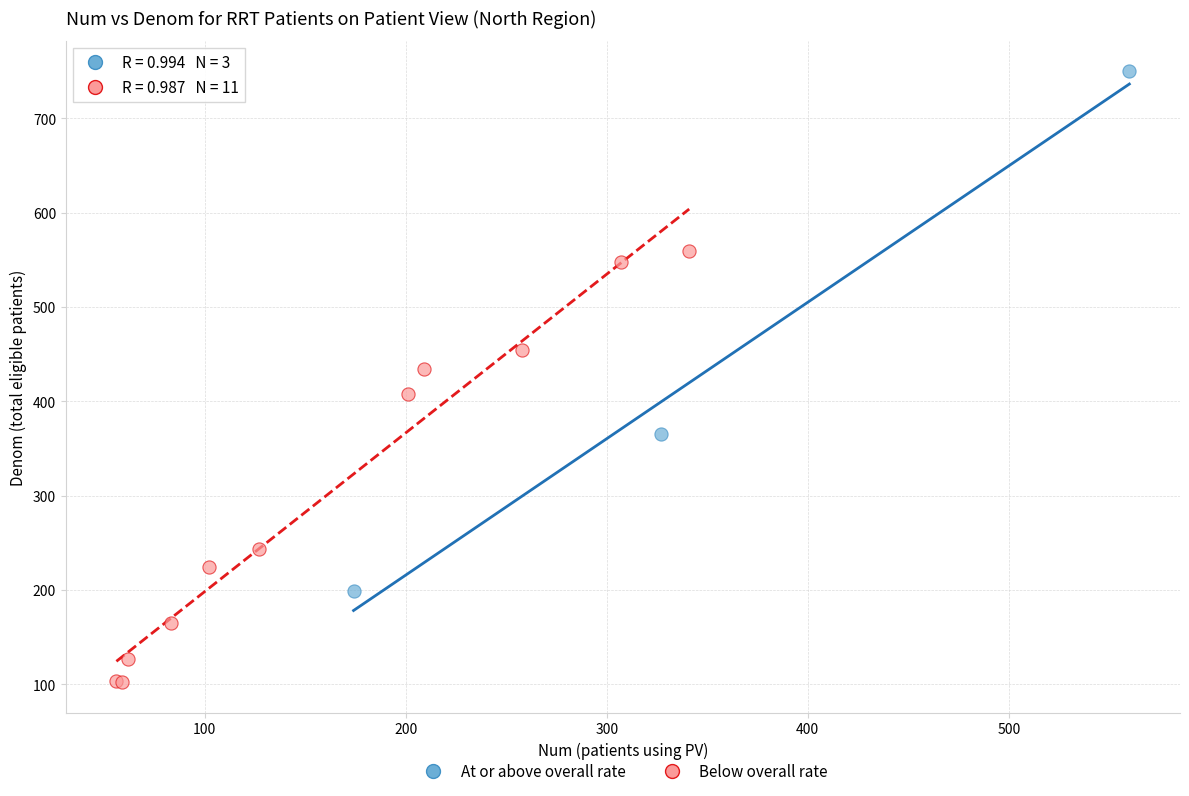

Which series contains the highest Y value?

At or above overall rate